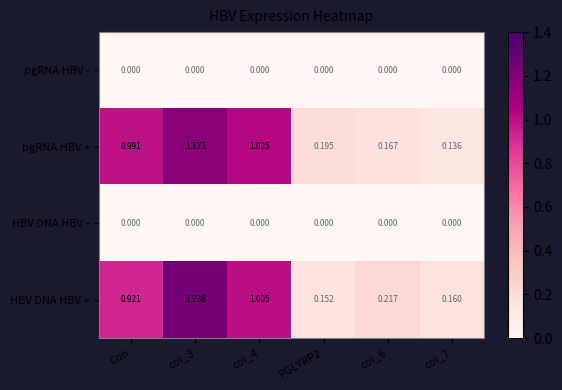

Which series has the largest total across all categories?

HBV DNA HBV +